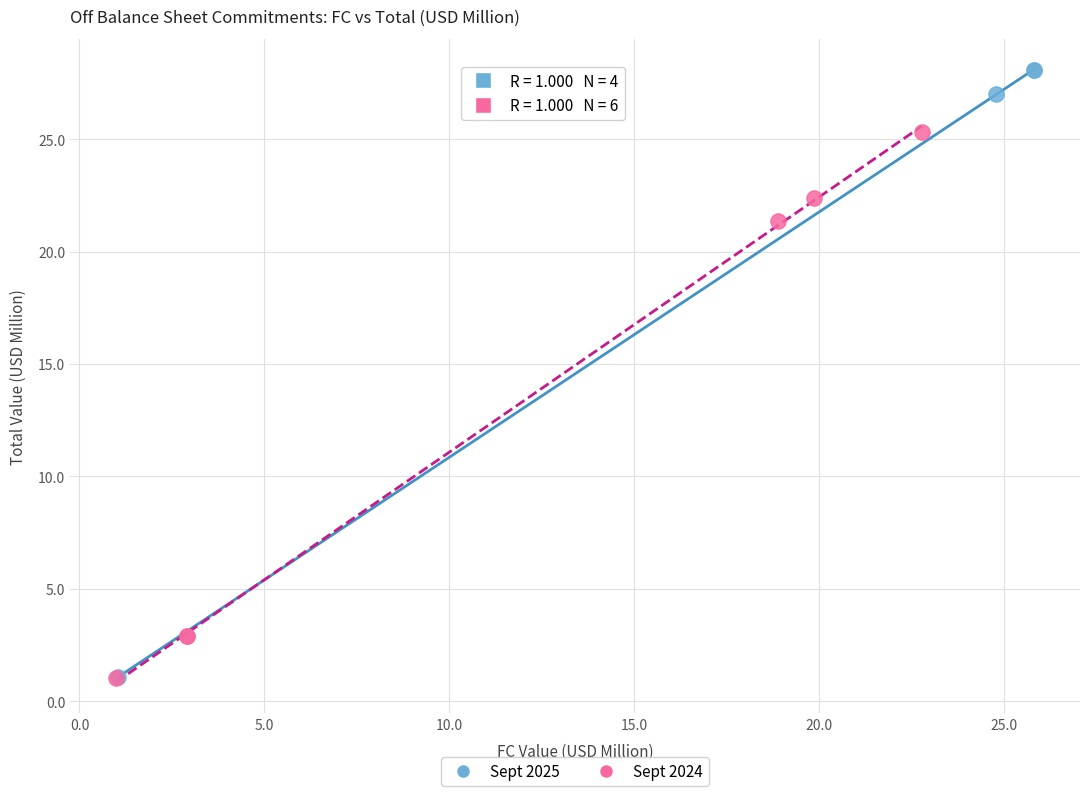

Which series has the largest Y range (max minus min)?

Sept 2025